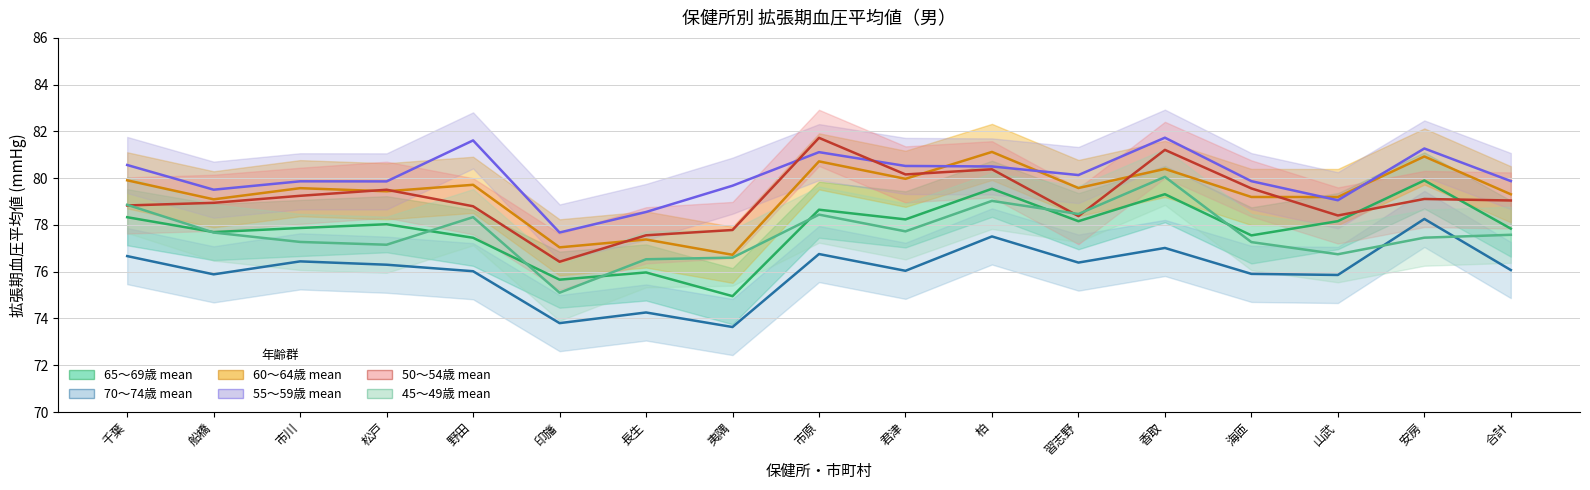

Which series has the largest range (max minus min)?

50～54歳 mean